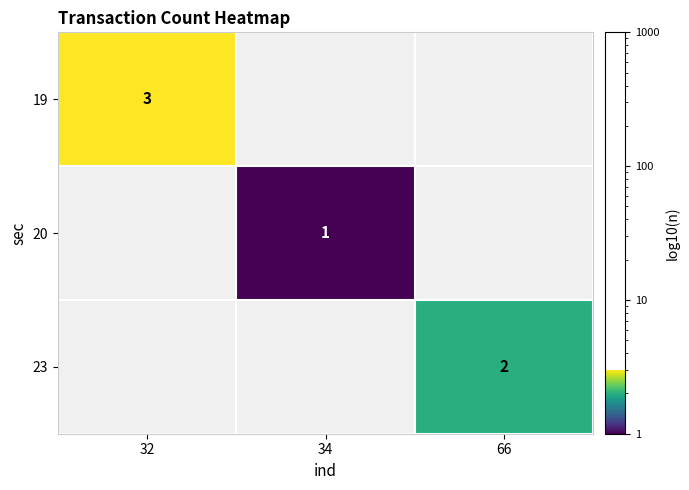

True or false: 19 has a value of 3 at 32.

True